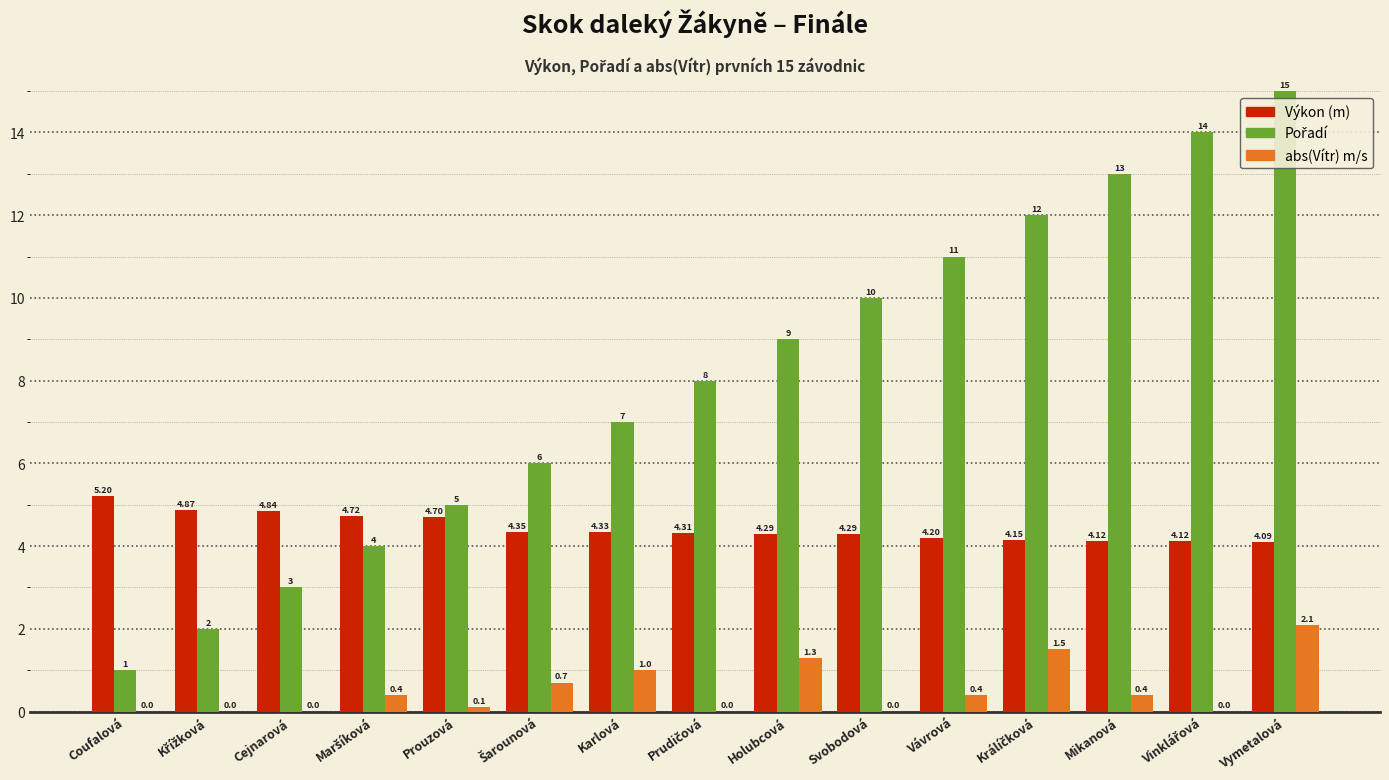

At which label does Výkon (m) reach its peak?

Coufalová